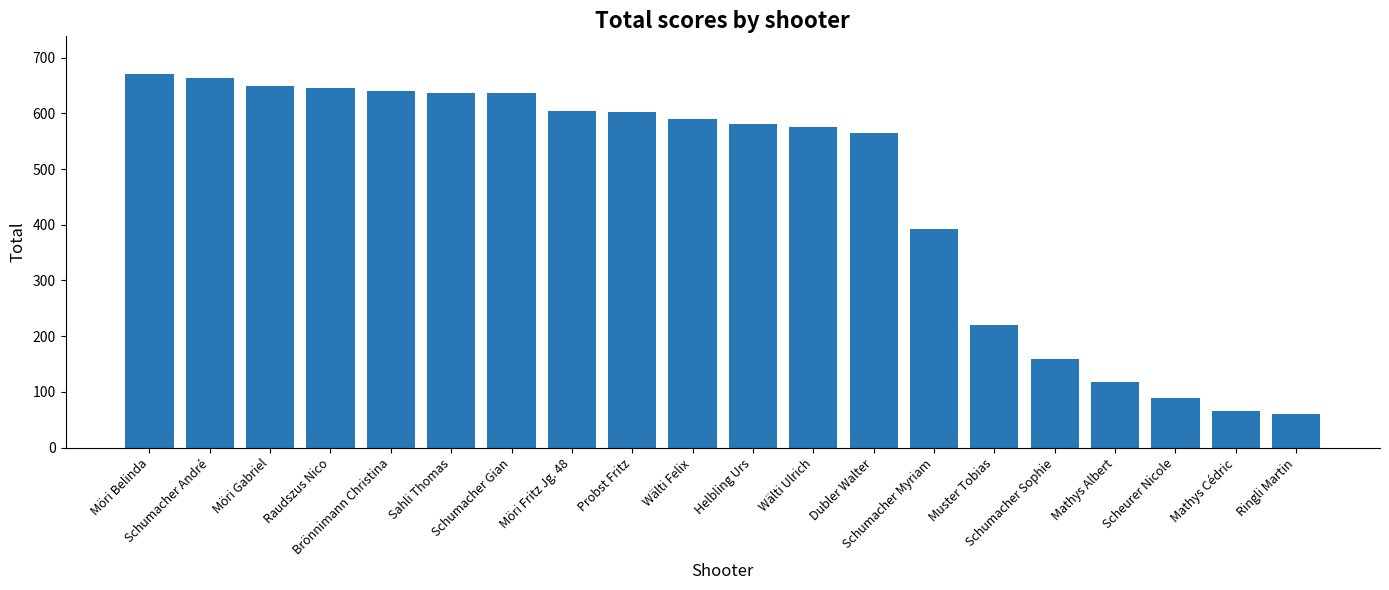

How many bars are there in total?

20